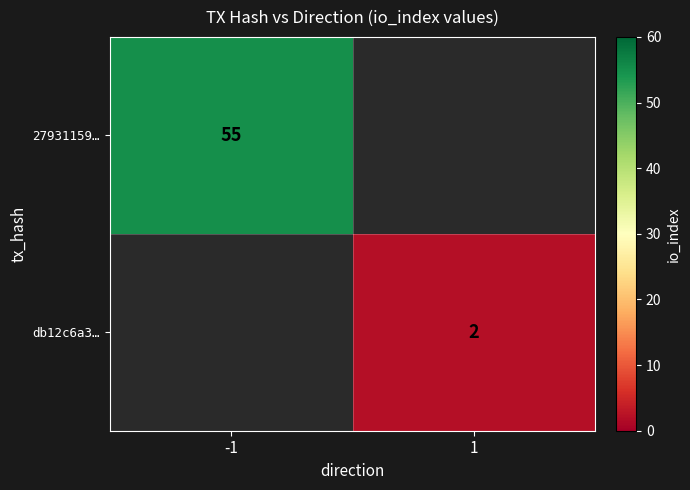

Which has a higher value, 1 or -1?

-1